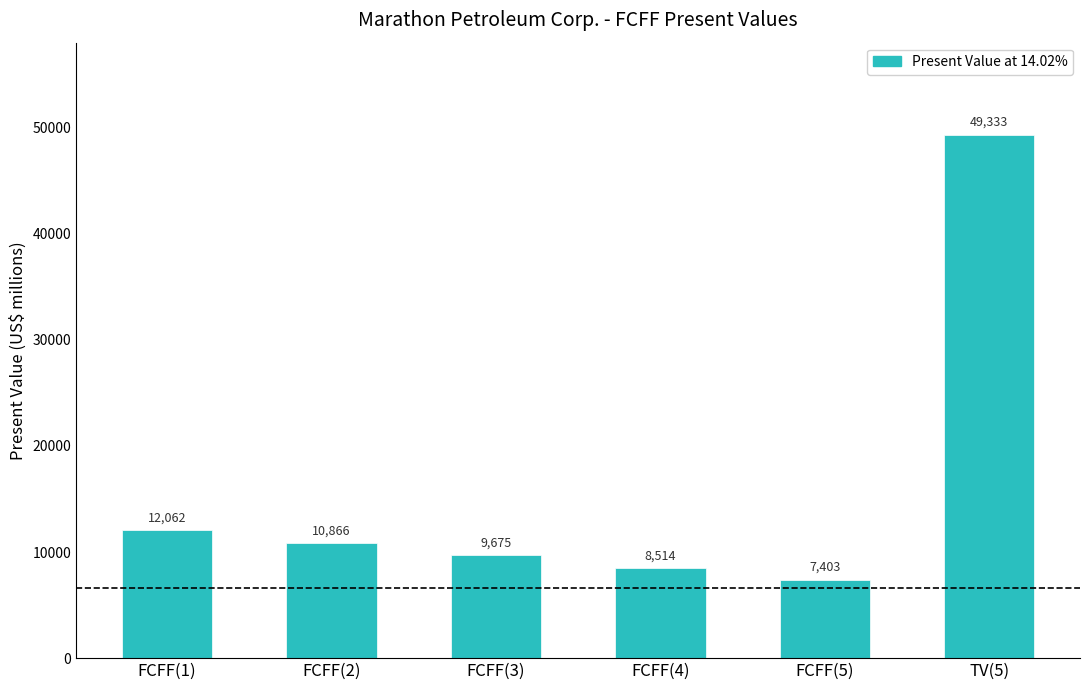

Reading left to right, transcribe all the data shown in this chart.

12062	10866	9675	8514	7403	49333